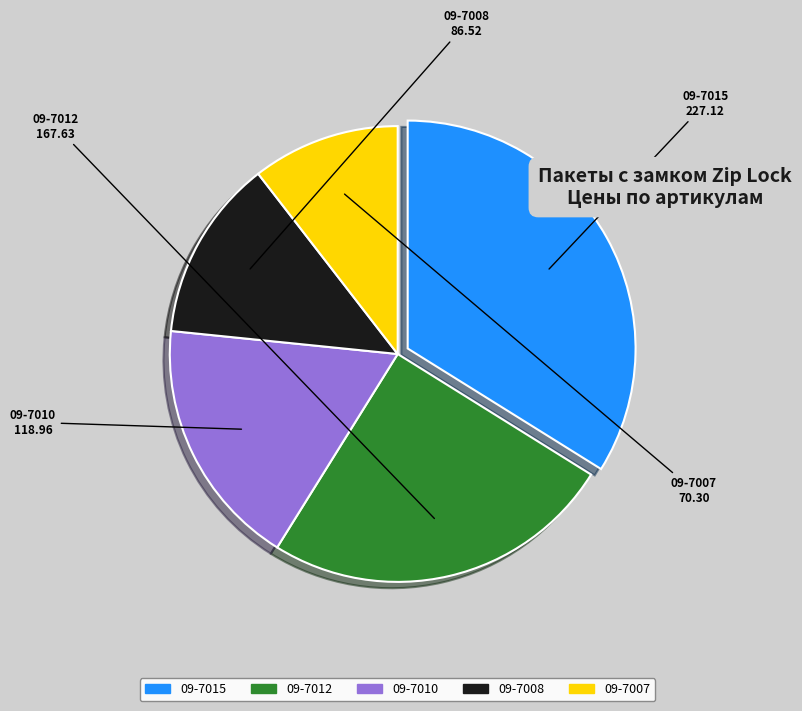

What is the largest slice in the pie chart?

09-7015